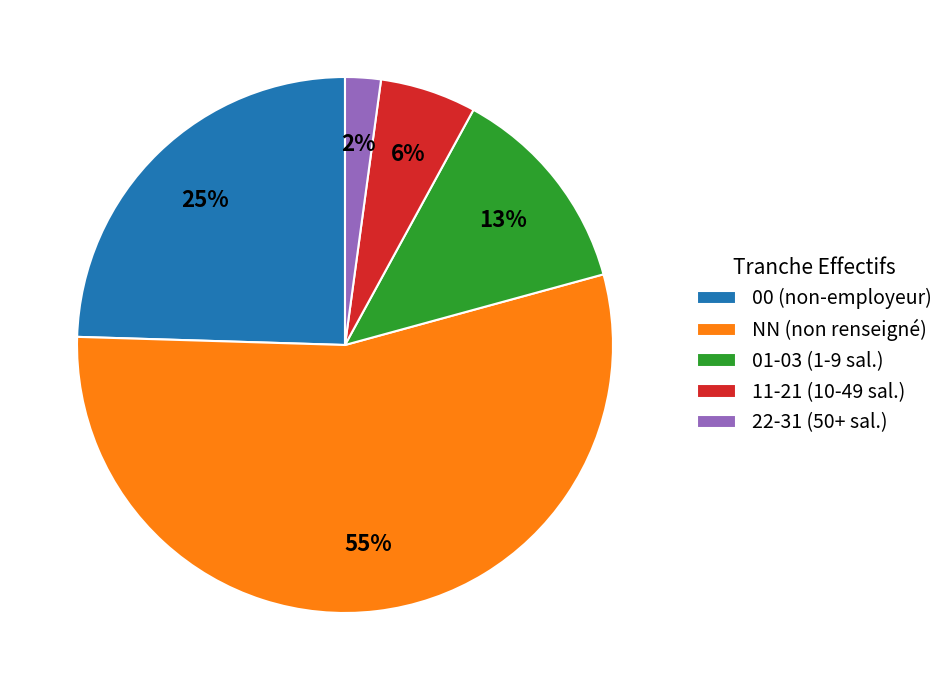

How many slices are in this pie chart?

5